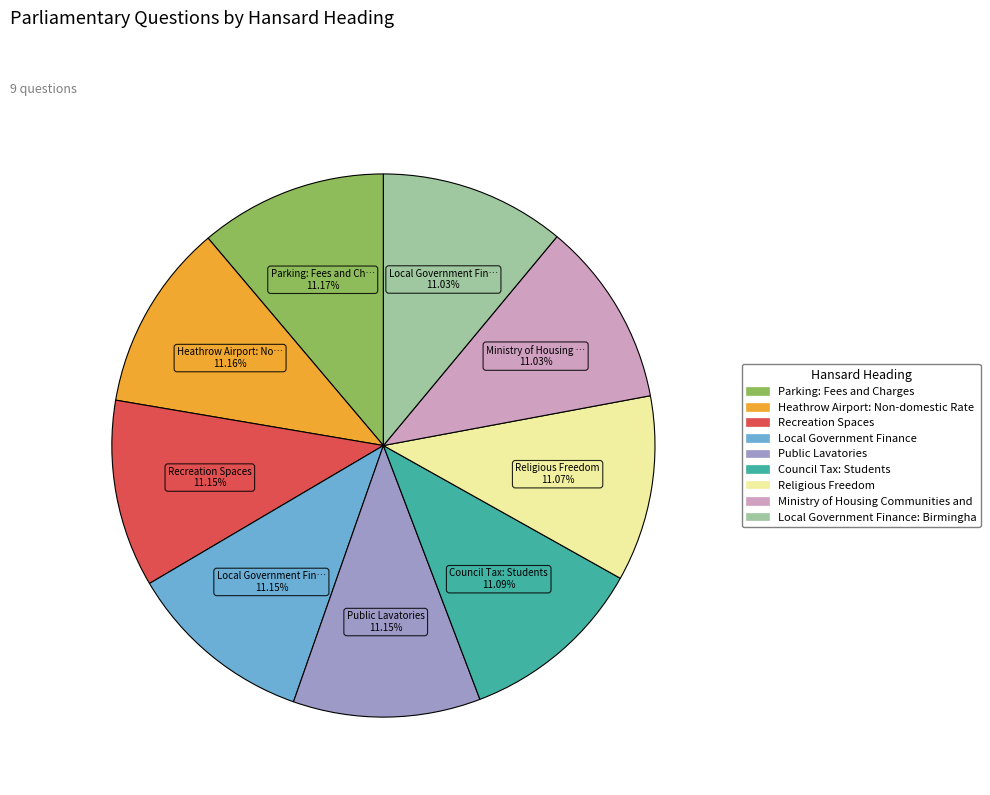

How many segments does this pie chart have?

9